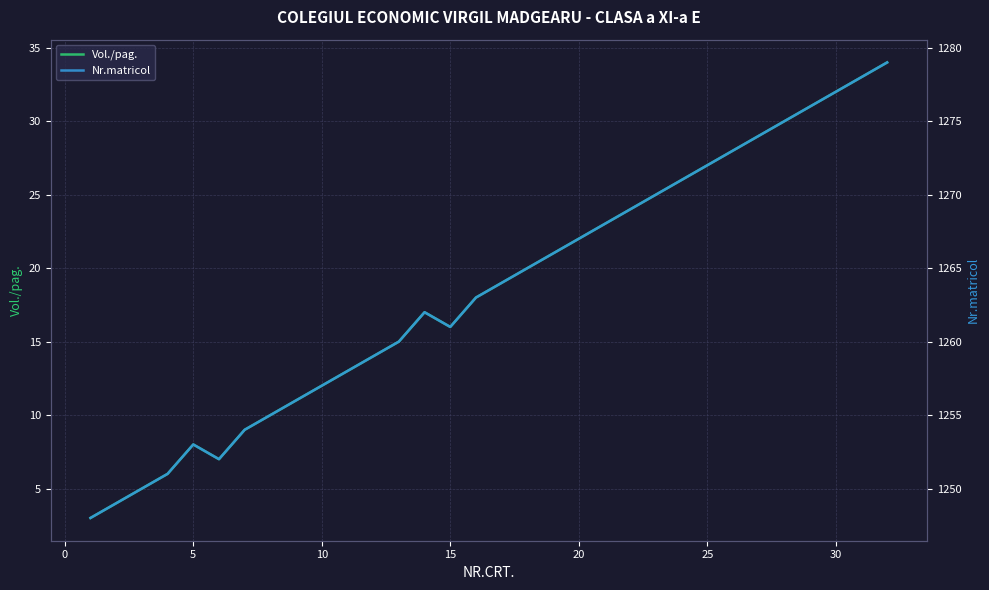

What is the lowest value of the Vol./pag. series?

3